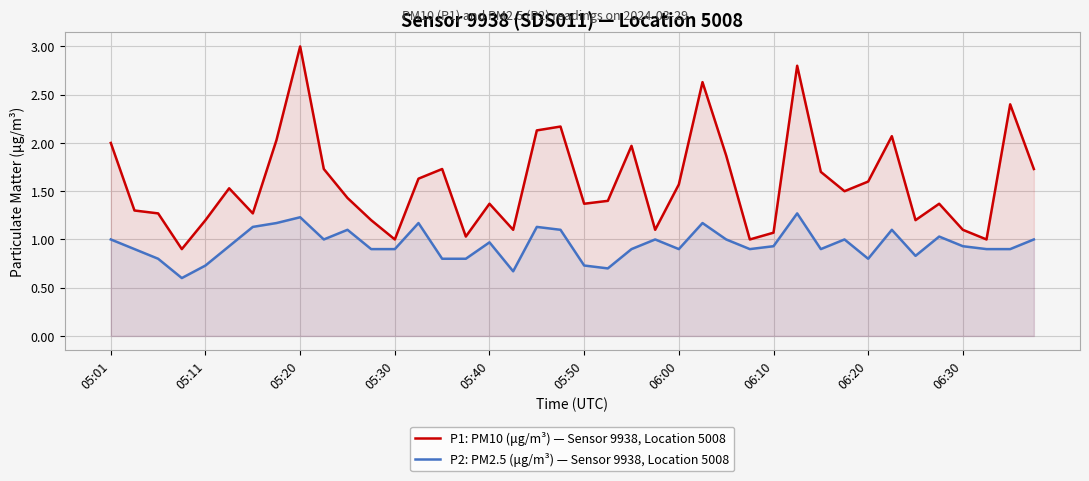

What is the minimum value shown in the chart?

0.6